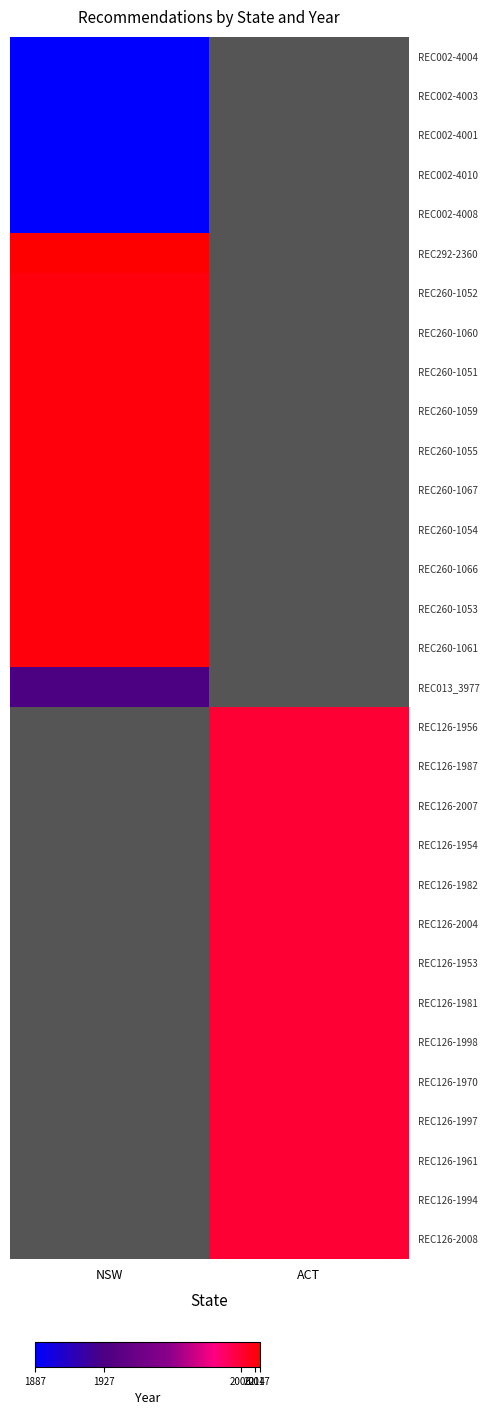

At how many categories does at least one series exceed 67?

2